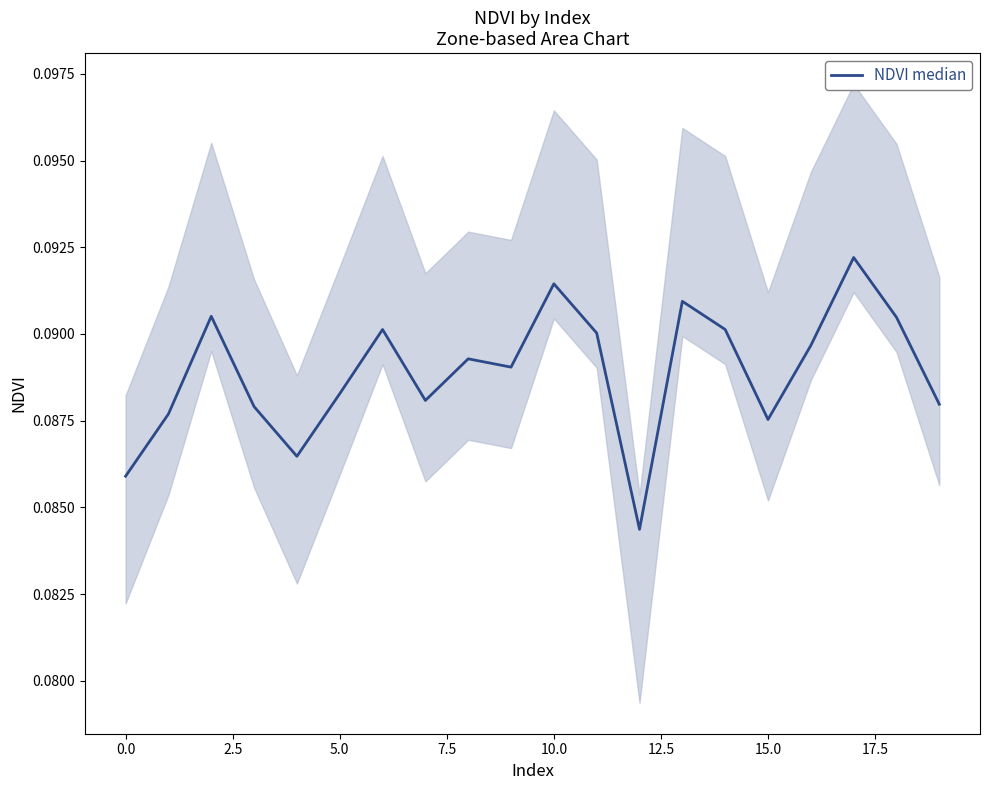

What is the maximum value shown in the chart?

0.1